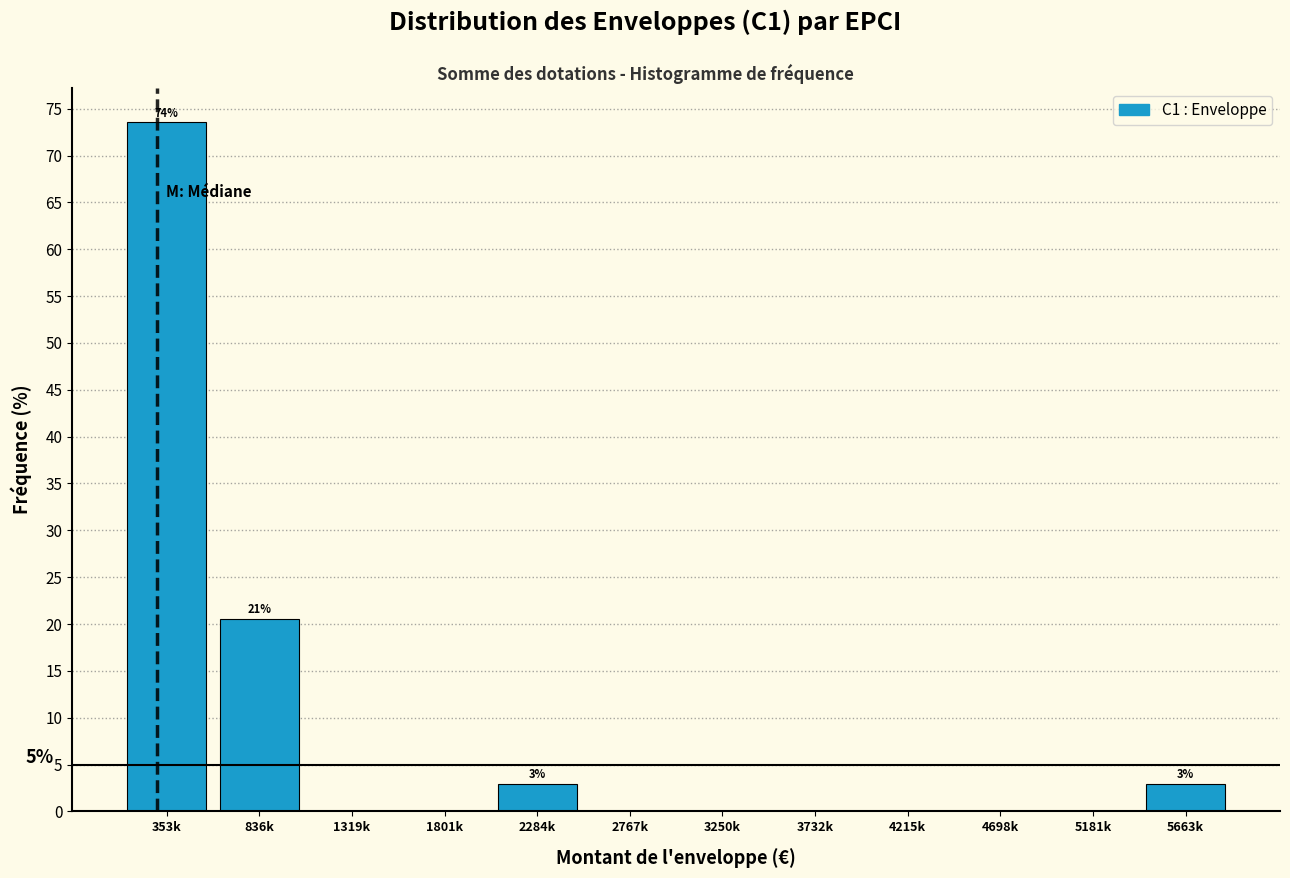

Reading left to right, what are all the values shown in this chart?

353k=73.5	836k=20.6	1319k=0.0	1801k=0.0	2284k=2.9	2767k=0.0	3250k=0.0	3732k=0.0	4215k=0.0	4698k=0.0	5181k=0.0	5663k=2.9